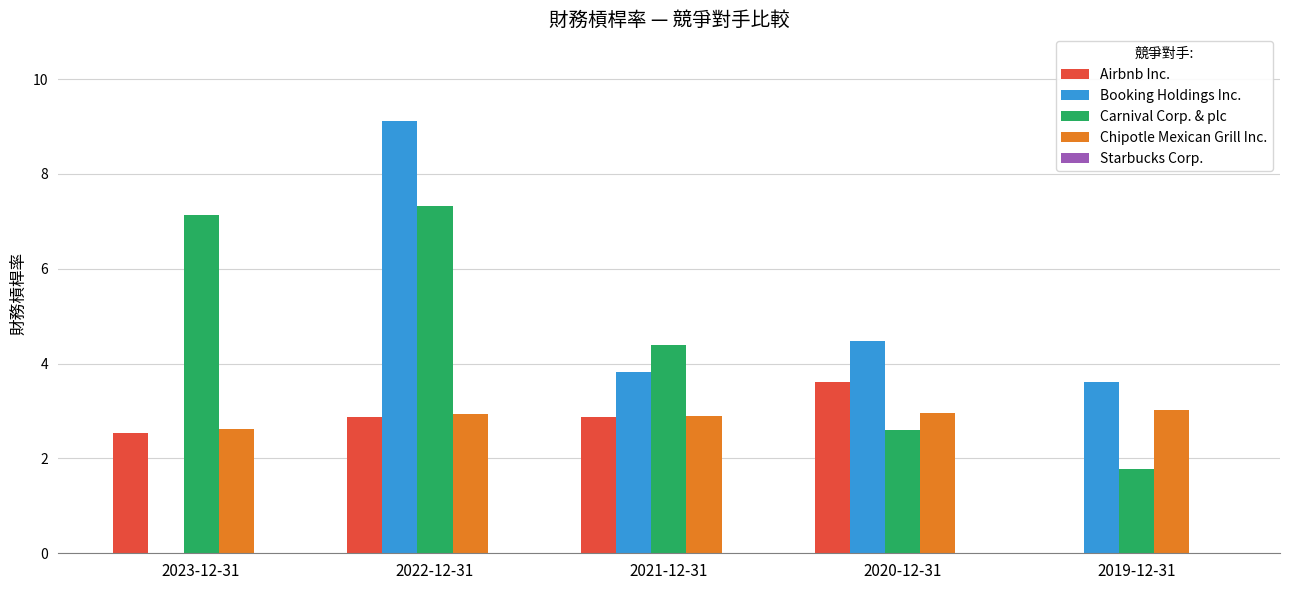

How many series are shown in this chart?

4